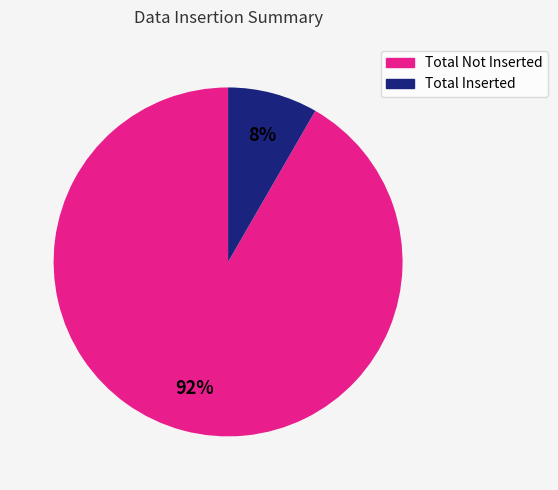

Between Total Not Inserted and Total Inserted, which is larger?

Total Not Inserted